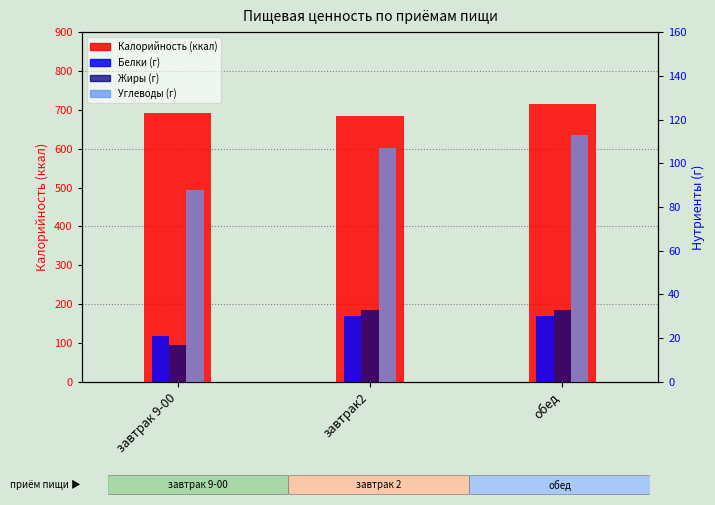

Count the number of categories in the chart.

3